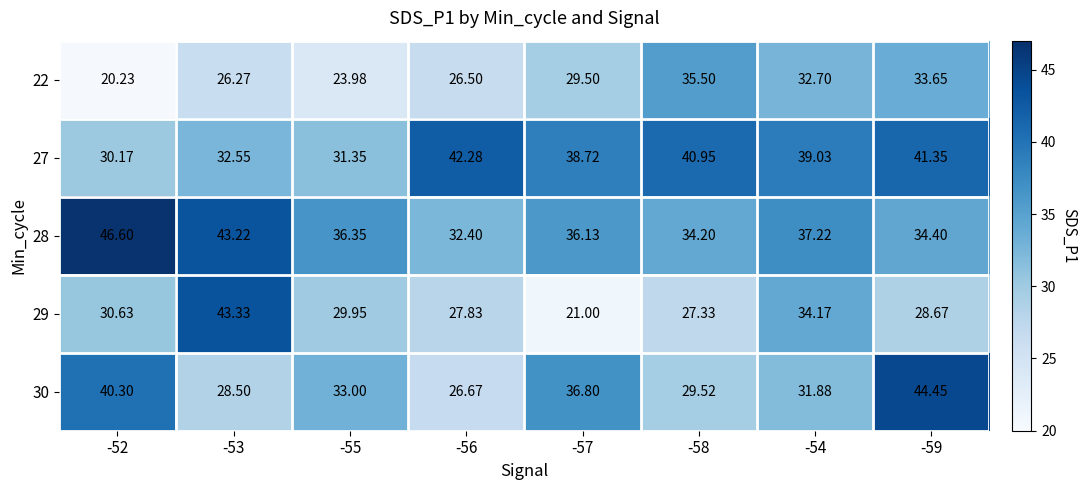

How many data points does each series have?

8